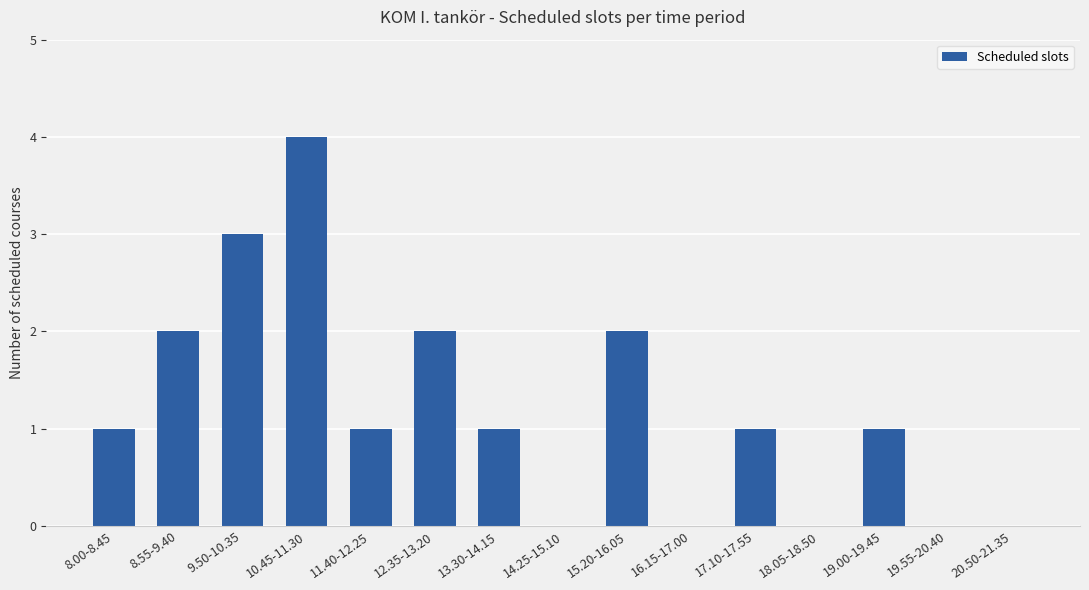

What is the sum of all values?

18